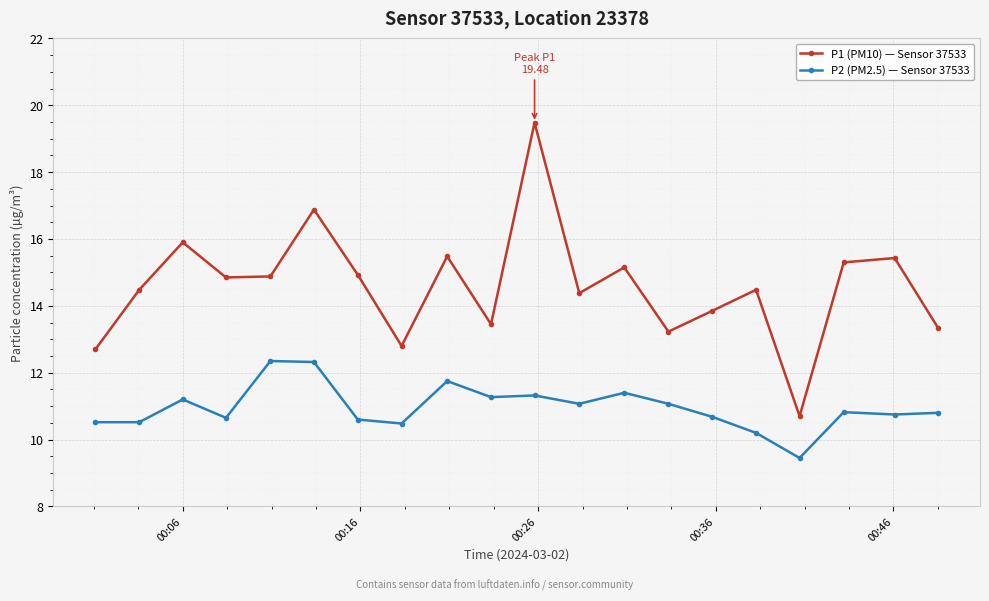

What is the difference between the maximum and minimum values in the P1 (PM10) — Sensor 37533 series?

8.8